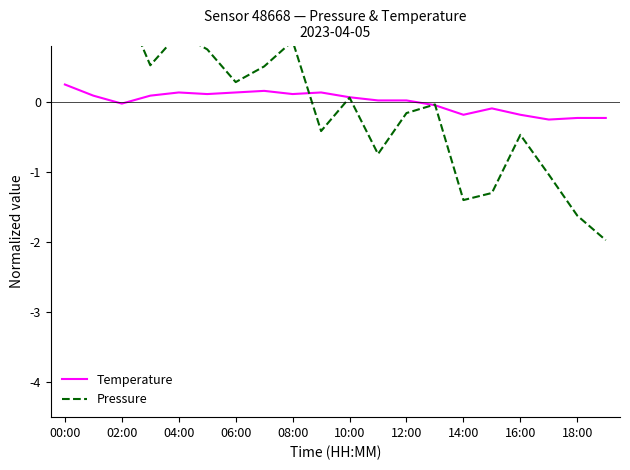

The Temperature series shows 0.2 at 00:00. True or false?

True